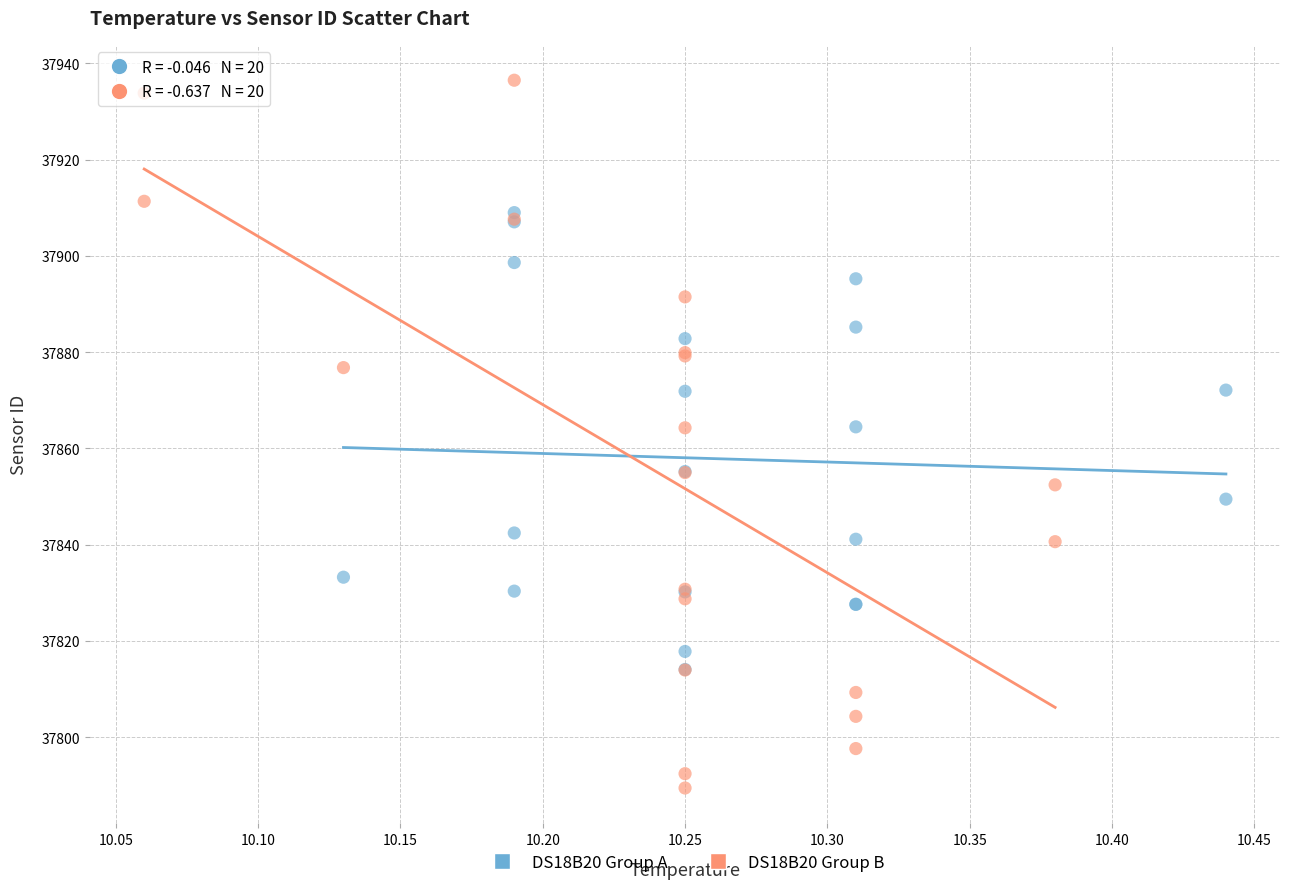

Which series reaches the maximum Y coordinate?

DS18B20 Group B